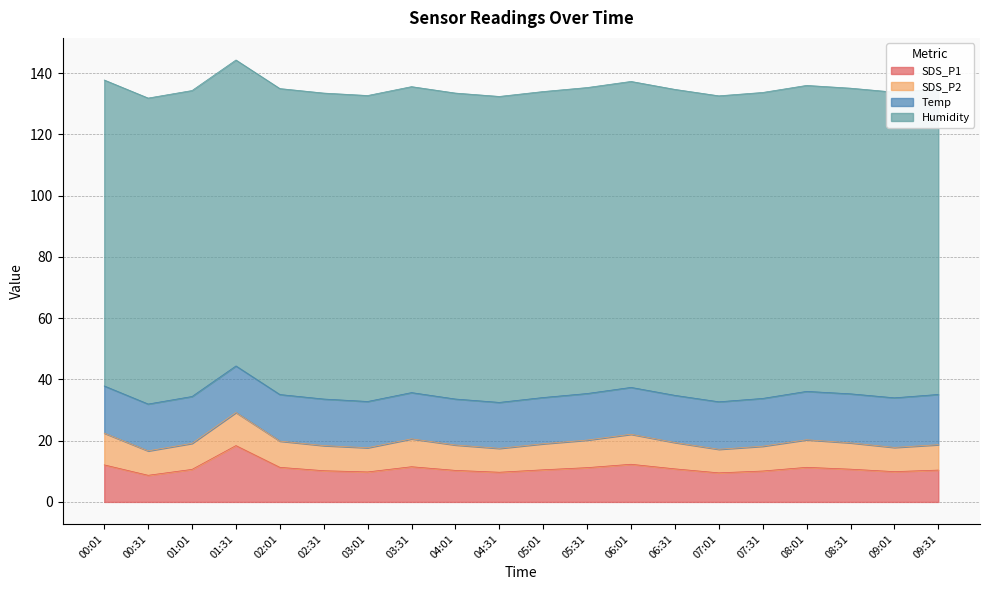

Which series changed the most between 01:01 and 05:31?

SDS_P1